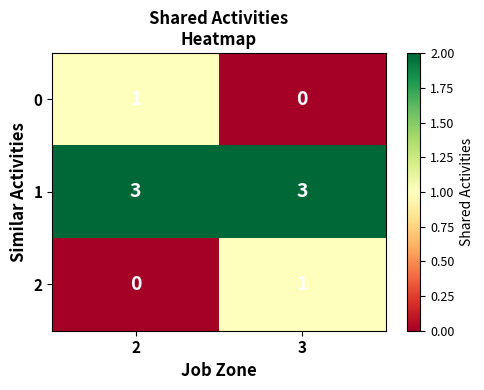

How many categories are shown in the chart?

2